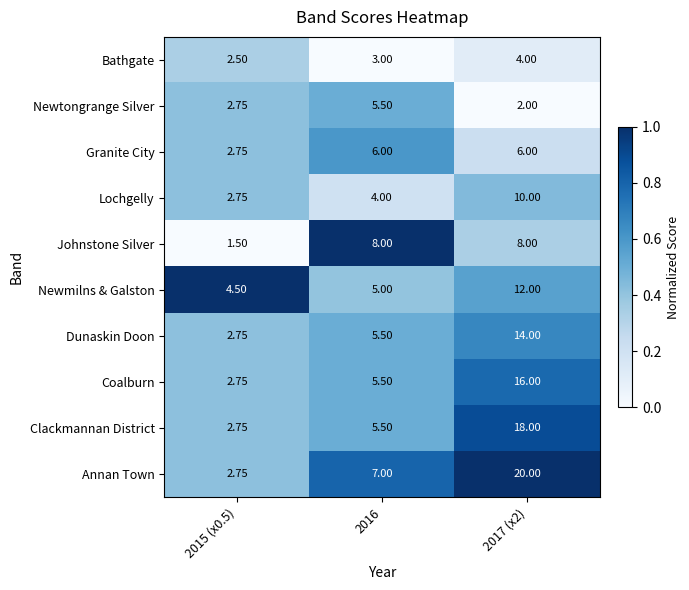

What is the total value across all series at 2016?

55.0